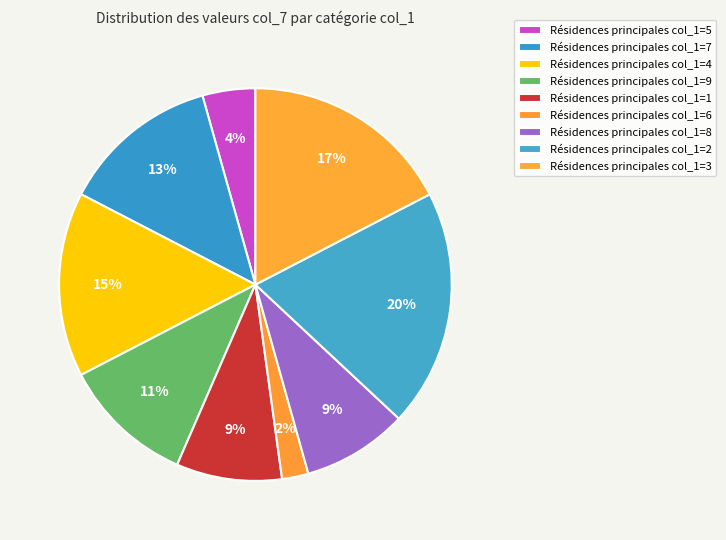

To the nearest percent, what is the average slice percentage?

11%